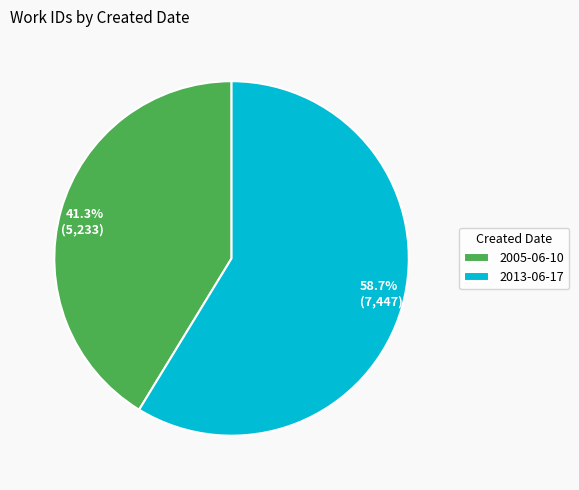

True or false: 2005-06-10 accounts for 41% of the total.

True